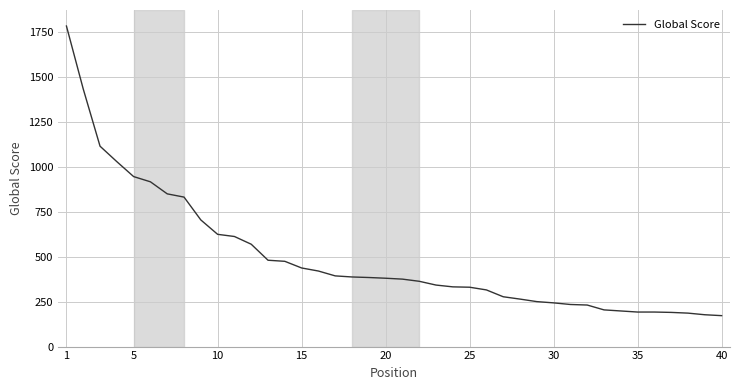

What is the maximum value shown in the chart?

1782